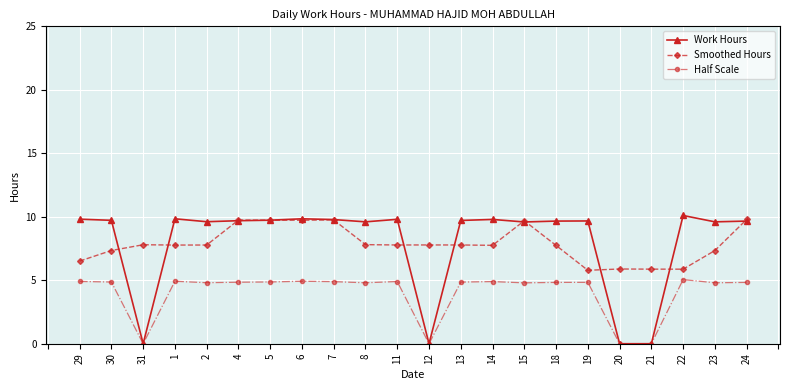

What is the value of the Half Scale point at the 16th from the left?

4.8